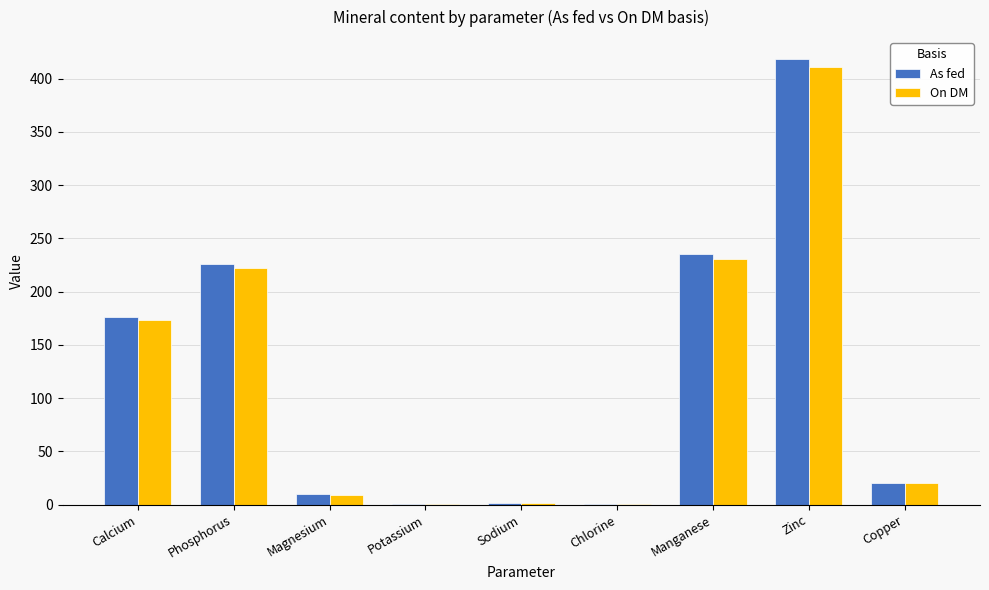

What is the total value across all series at Calcium?

349.0